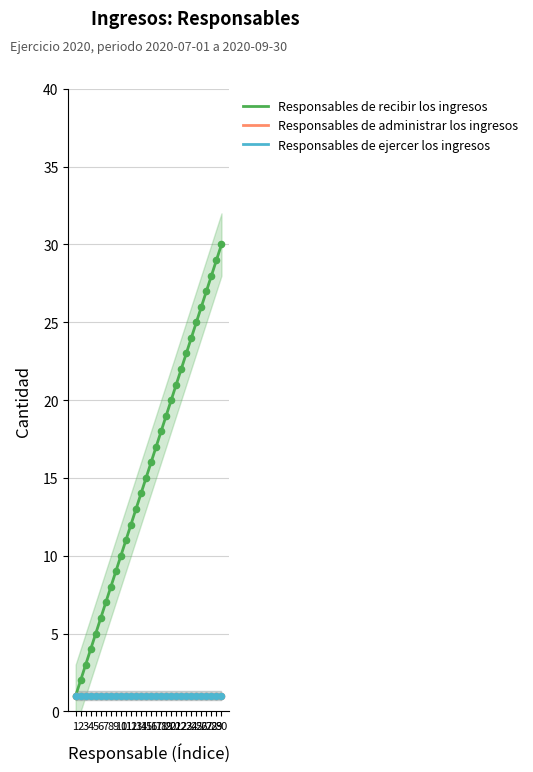

What are all the series names shown in the legend?

Responsables de recibir los ingresos, Responsables de administrar los ingresos, Responsables de ejercer los ingresos